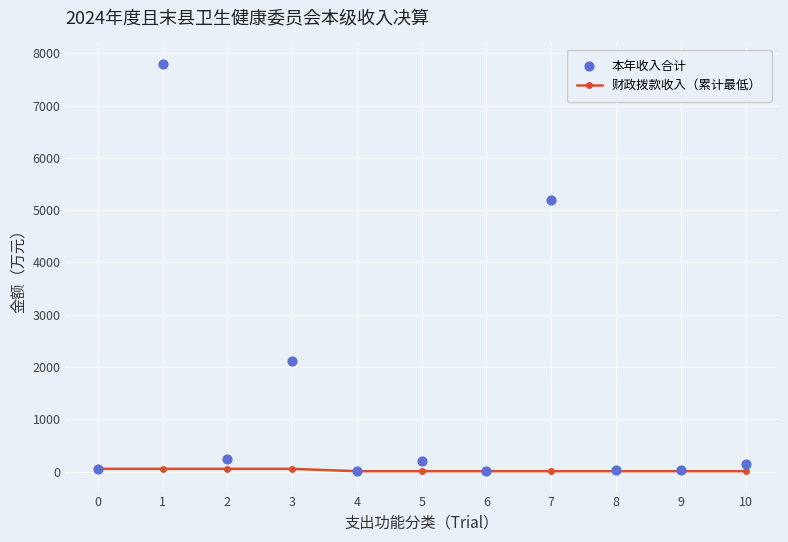

Is the value of 财政拨款收入（累计最低） at 2 greater than the value of 本年收入合计 at 2?

No